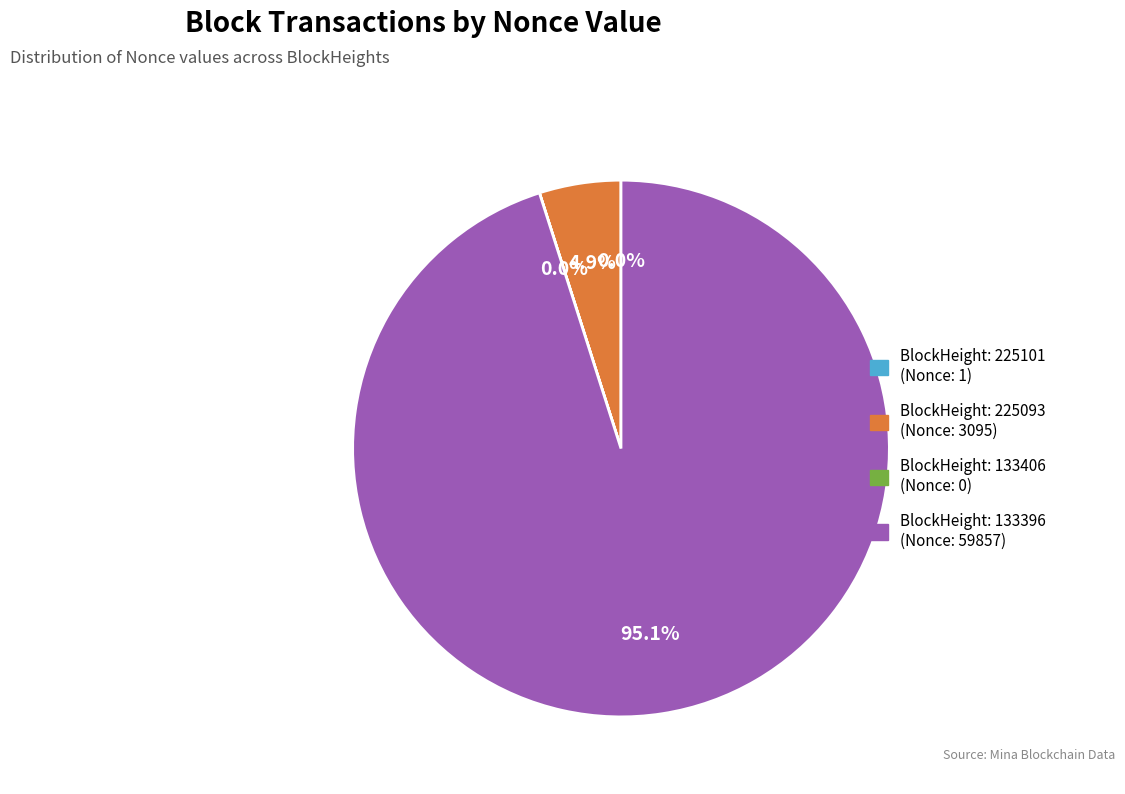

Is there any slice that represents more than half of the pie?

Yes